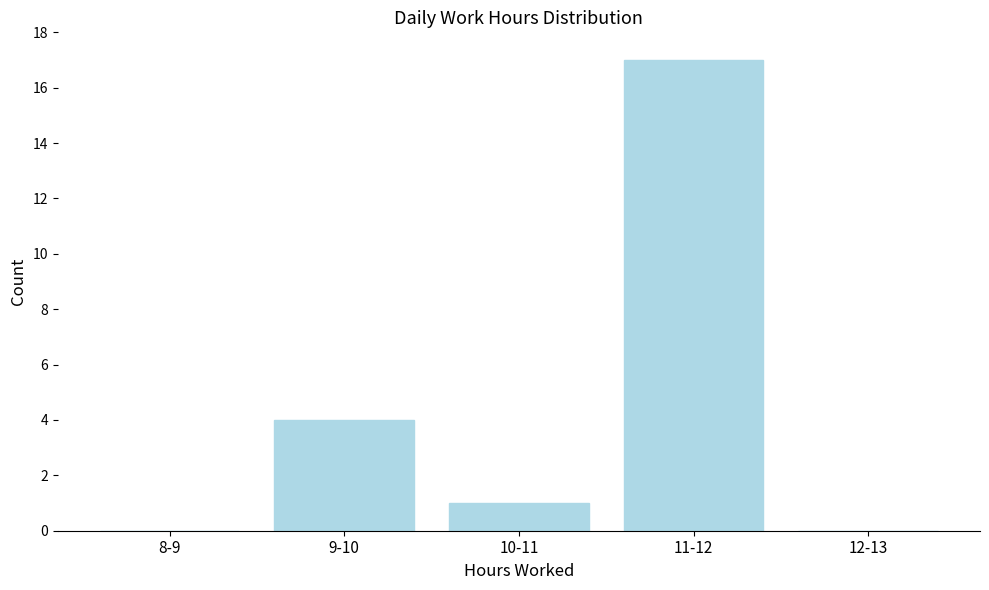

Reading left to right, what are all the values shown in this chart?

8-9=0	9-10=4	10-11=1	11-12=17	12-13=0